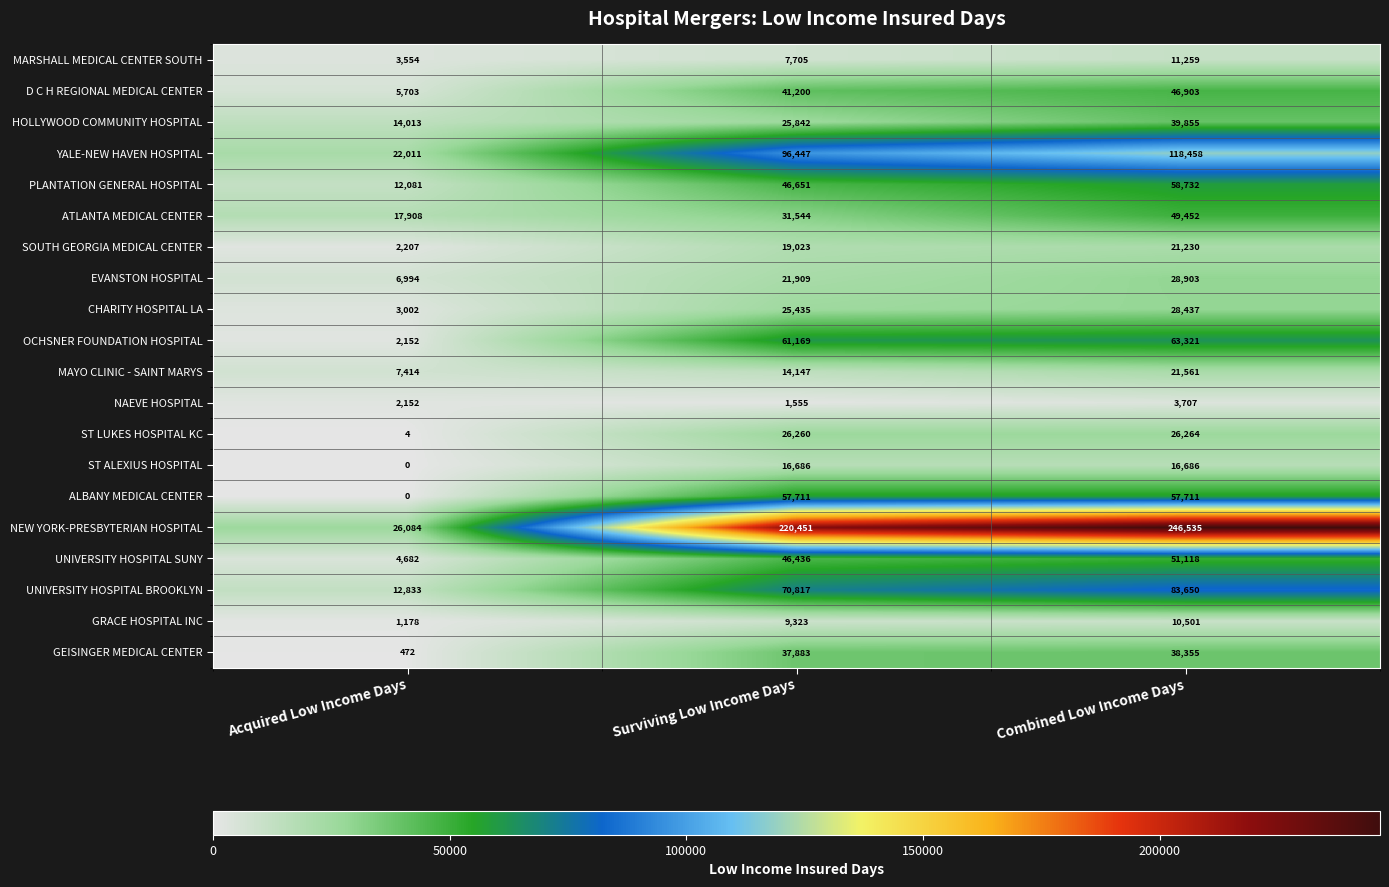

What is the difference between the maximum and minimum values in the ST LUKES HOSPITAL KC series?

26260